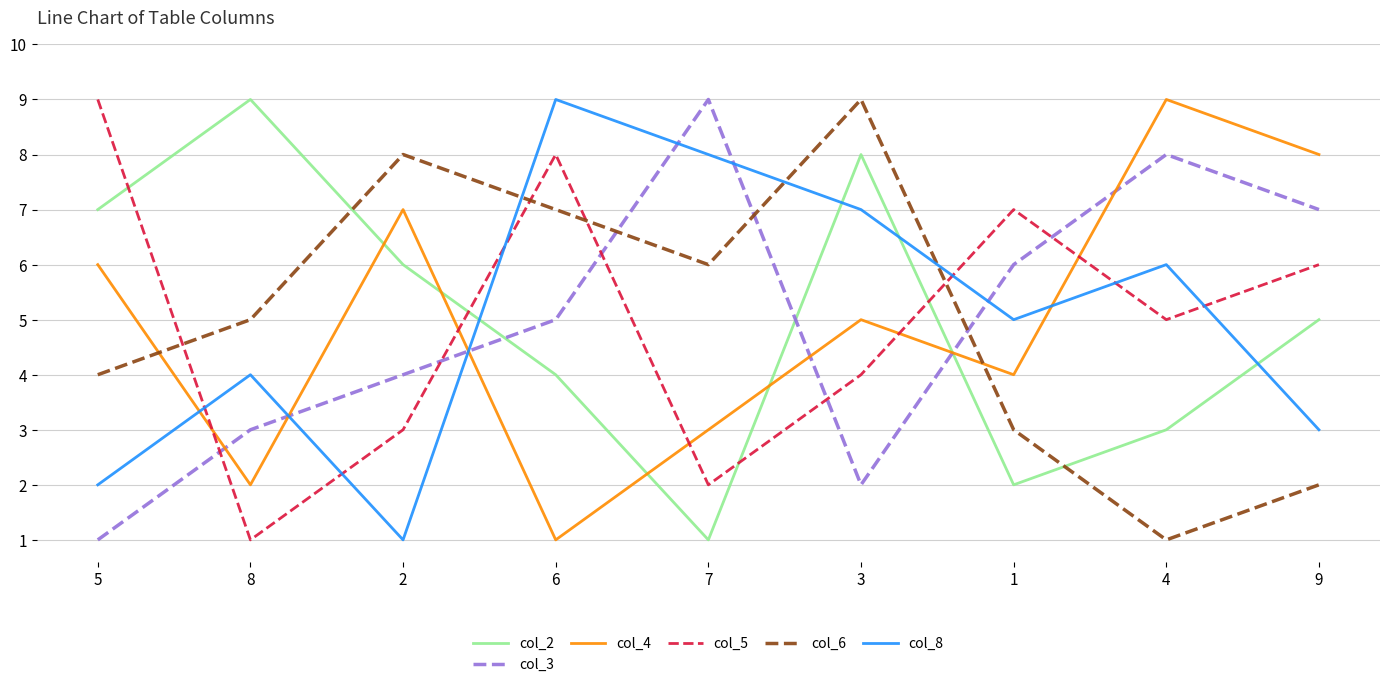

Reading right to left, transcribe all the data shown in this chart.

col_2: 9=5	4=3	1=2	3=8	7=1	6=4	2=6	8=9	5=7
col_3: 9=7	4=8	1=6	3=2	7=9	6=5	2=4	8=3	5=1
col_4: 9=8	4=9	1=4	3=5	7=3	6=1	2=7	8=2	5=6
col_5: 9=6	4=5	1=7	3=4	7=2	6=8	2=3	8=1	5=9
col_6: 9=2	4=1	1=3	3=9	7=6	6=7	2=8	8=5	5=4
col_8: 9=3	4=6	1=5	3=7	7=8	6=9	2=1	8=4	5=2